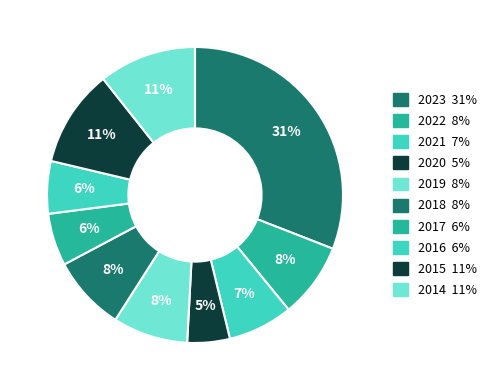

How many segments does this pie chart have?

10